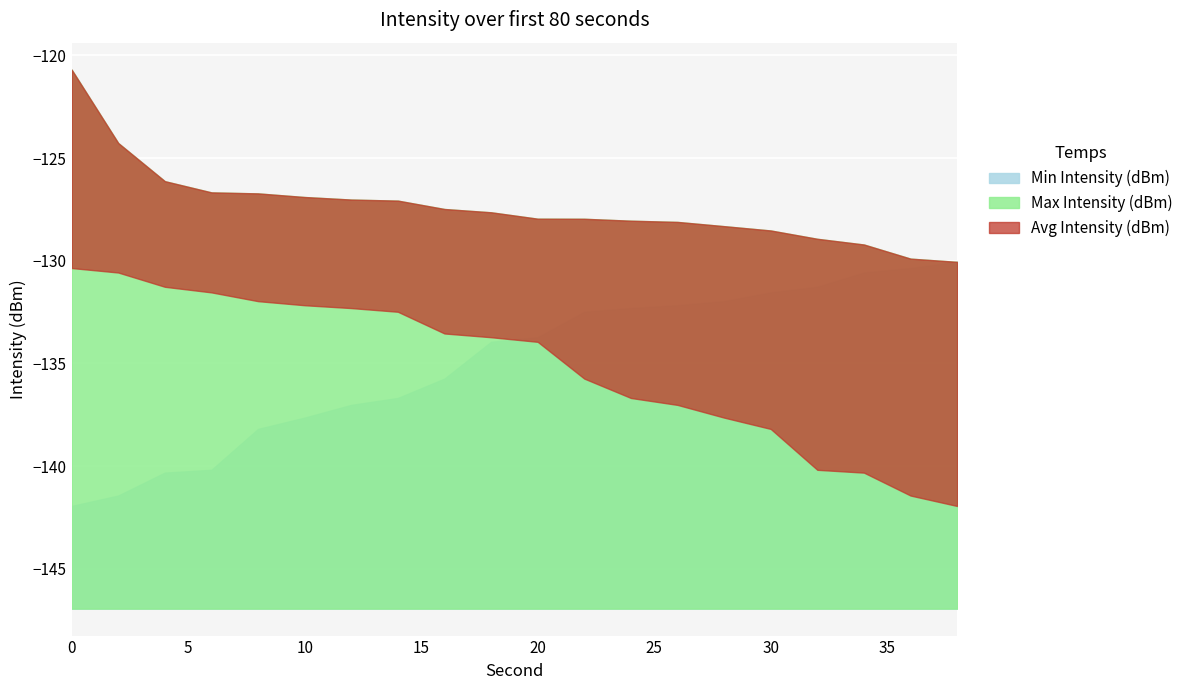

What is the total value across all series at 0?

-393.0